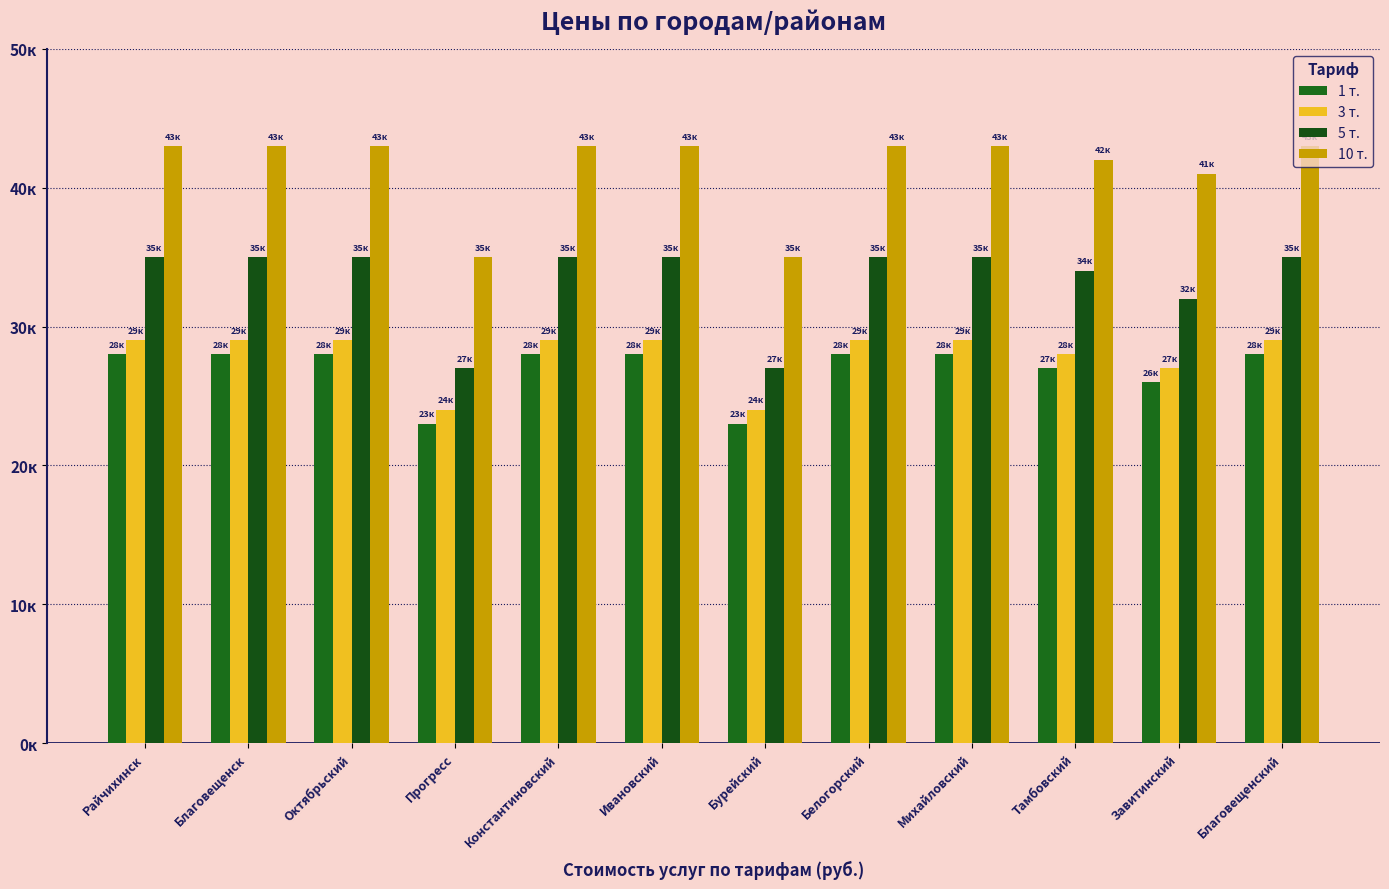

Does the chart contain any negative values?

No